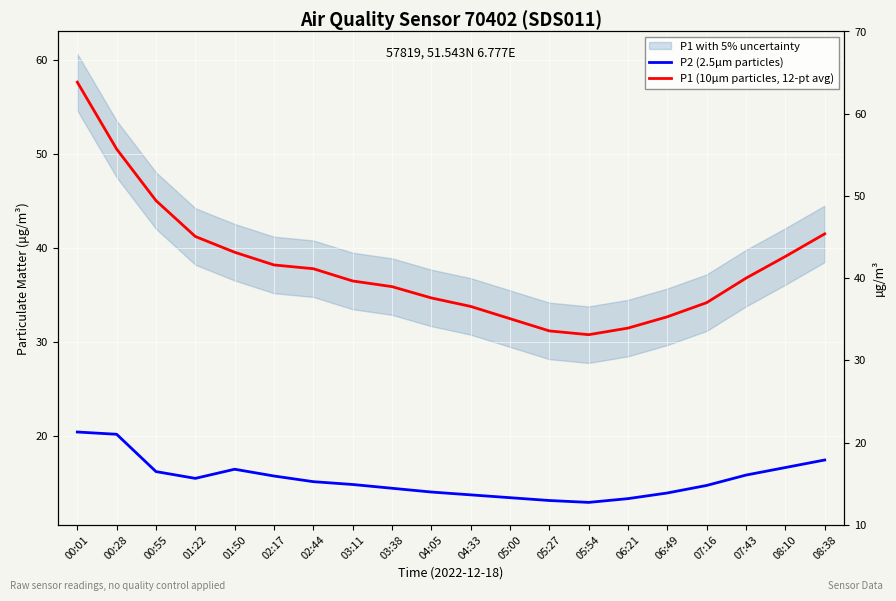

How many data points in P1 (10µm particles, 12-pt avg) are less than 36?

9